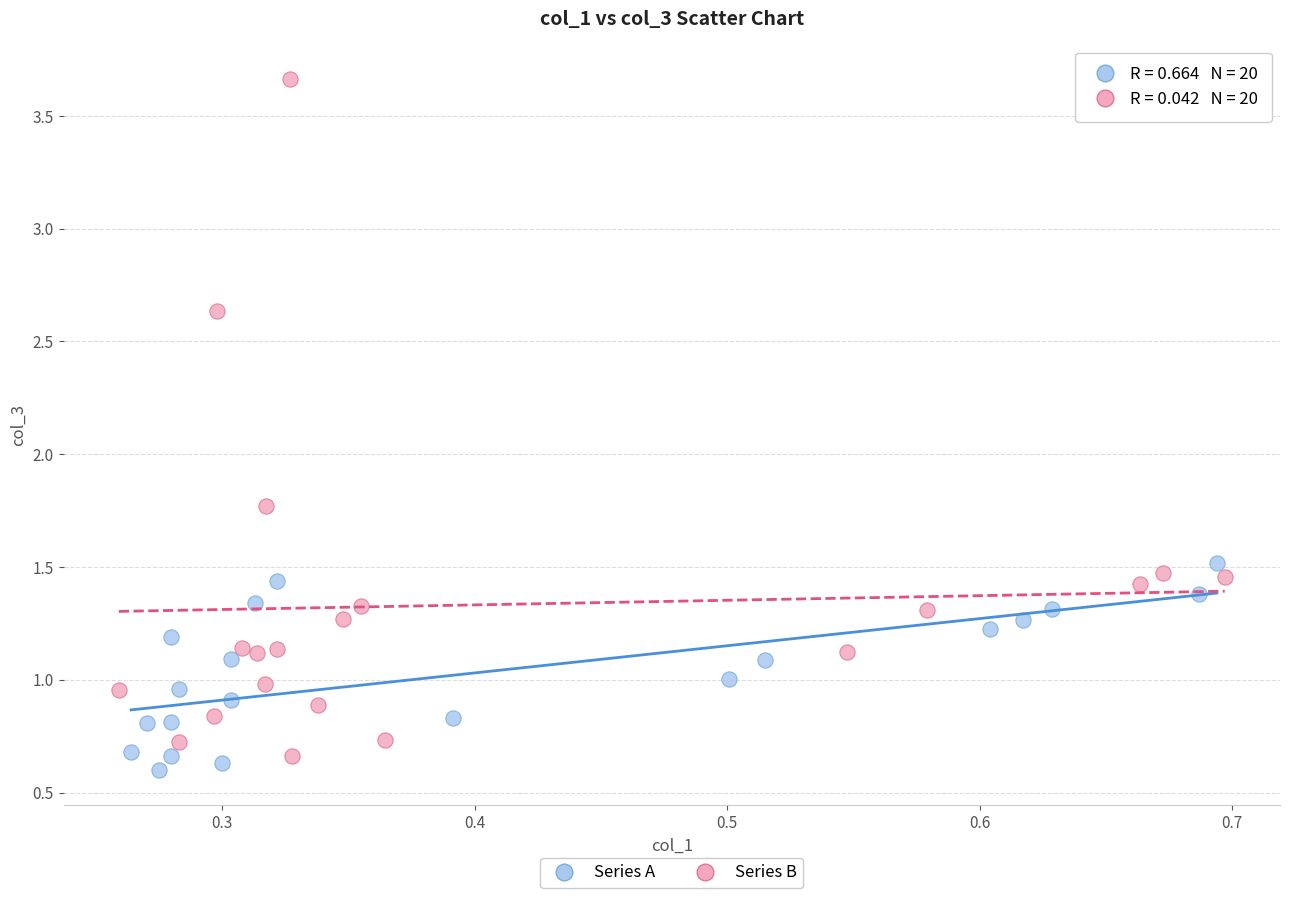

Which series has the largest Y range (max minus min)?

Series B